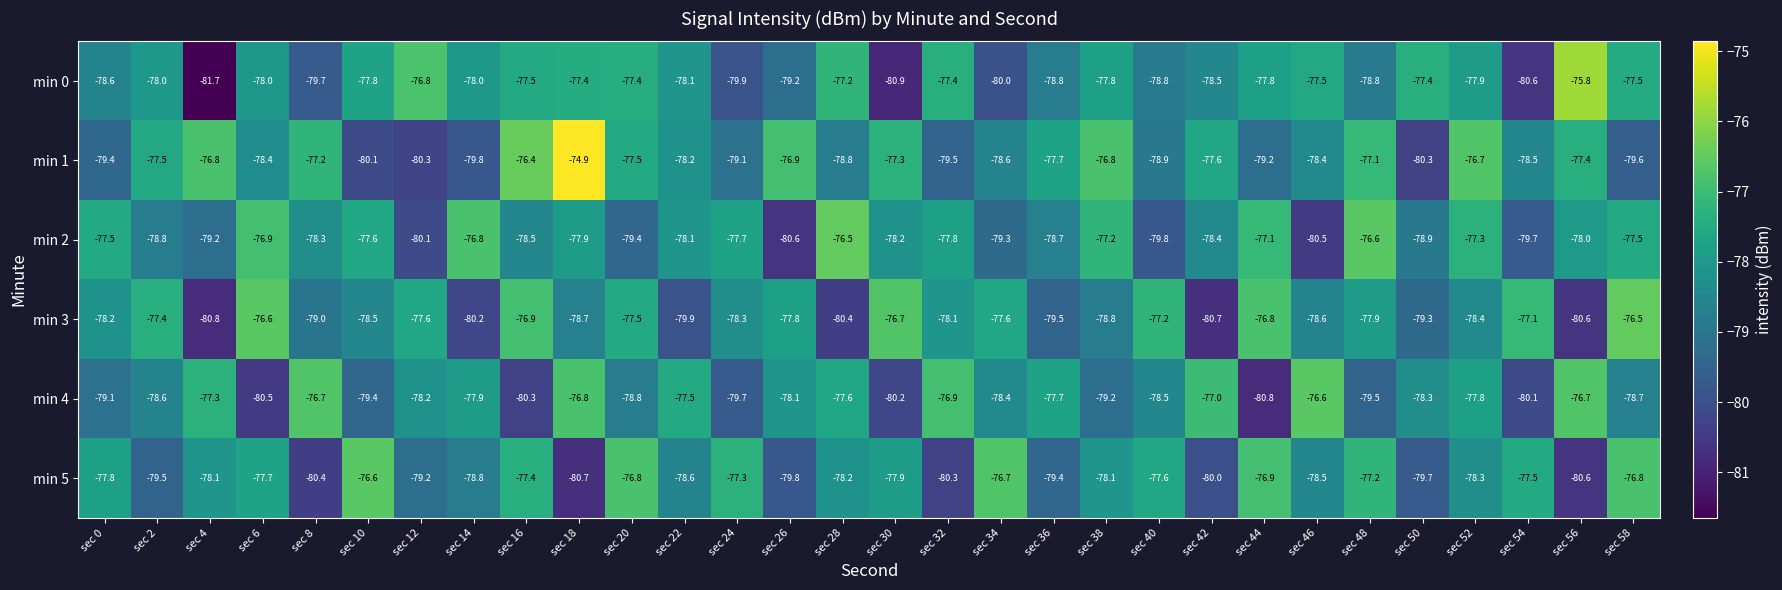

What is the total value across all series at sec 56?

-469.1